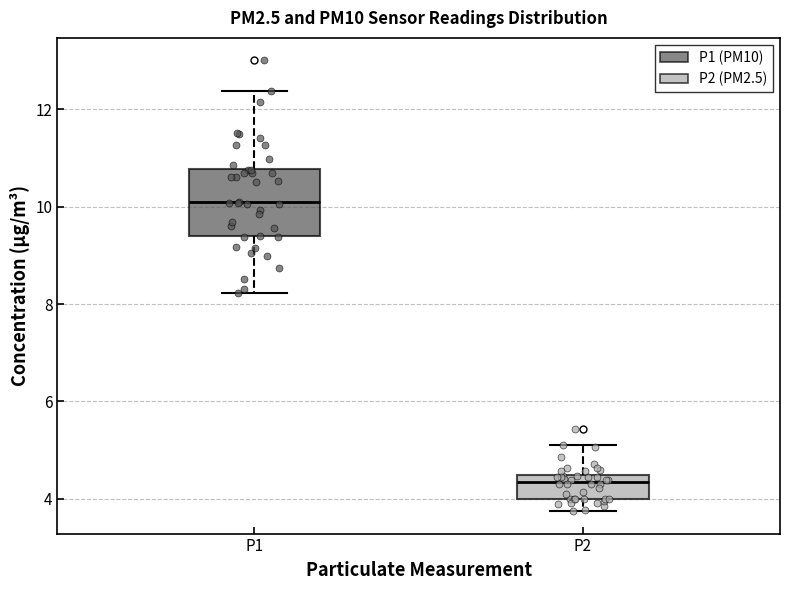

Where is the lower edge of the box for P1 on the y-axis? The values are not printed on the chart, so give them approximately, as read against the axis.

9.4